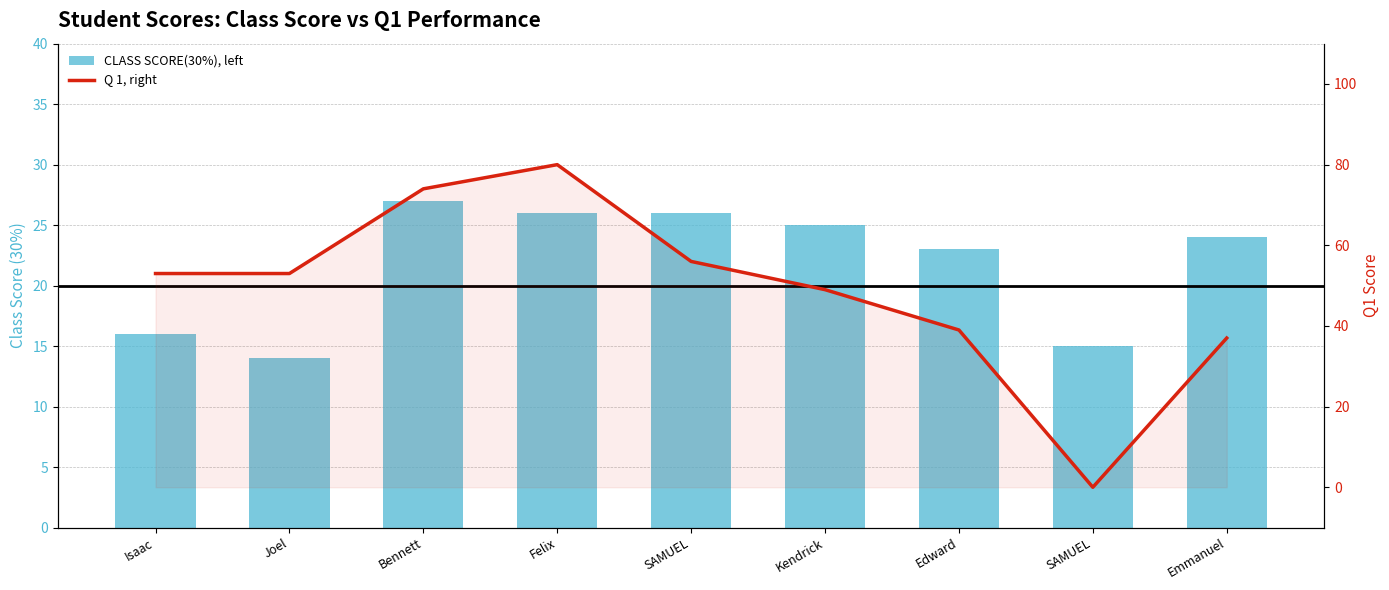

The Q 1, right series shows 53 at Isaac. True or false?

True